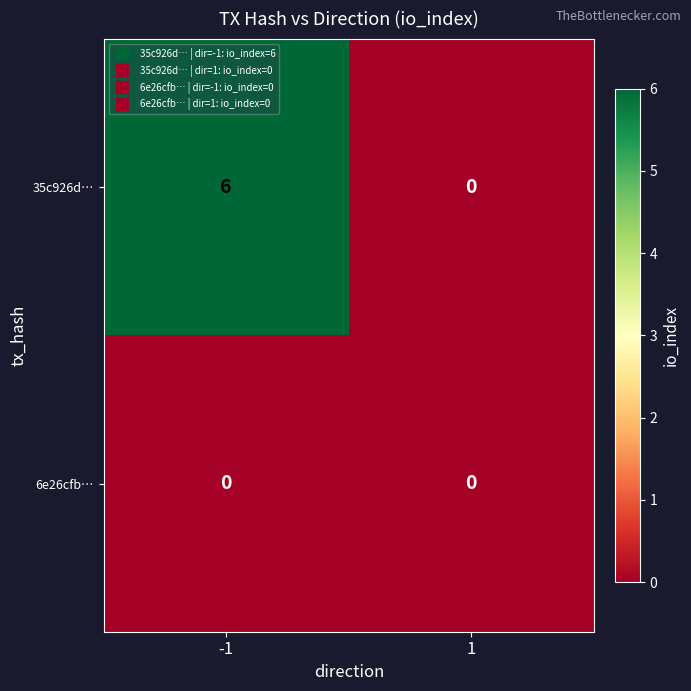

Is the value of 6e26cfb… at -1 greater than the value of 35c926d… at -1?

No